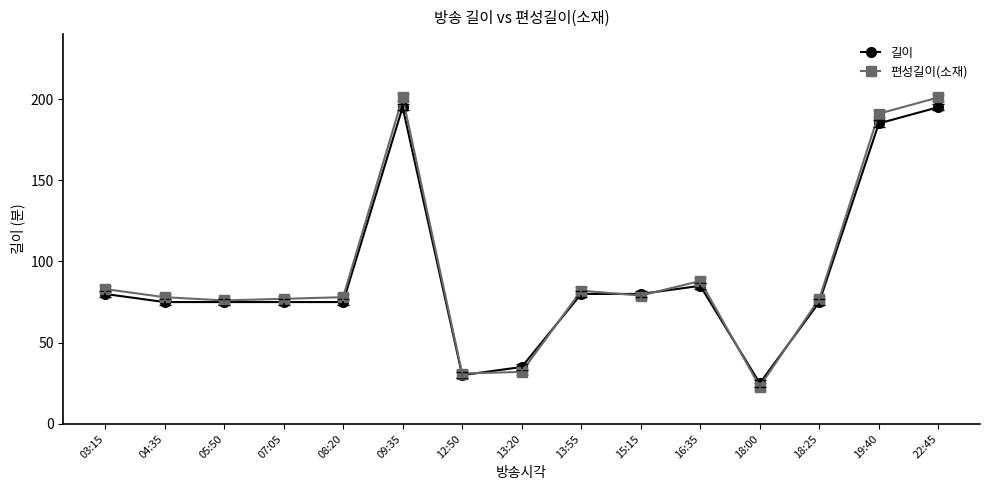

True or false: 편성길이(소재) and 길이 cross at least once.

True